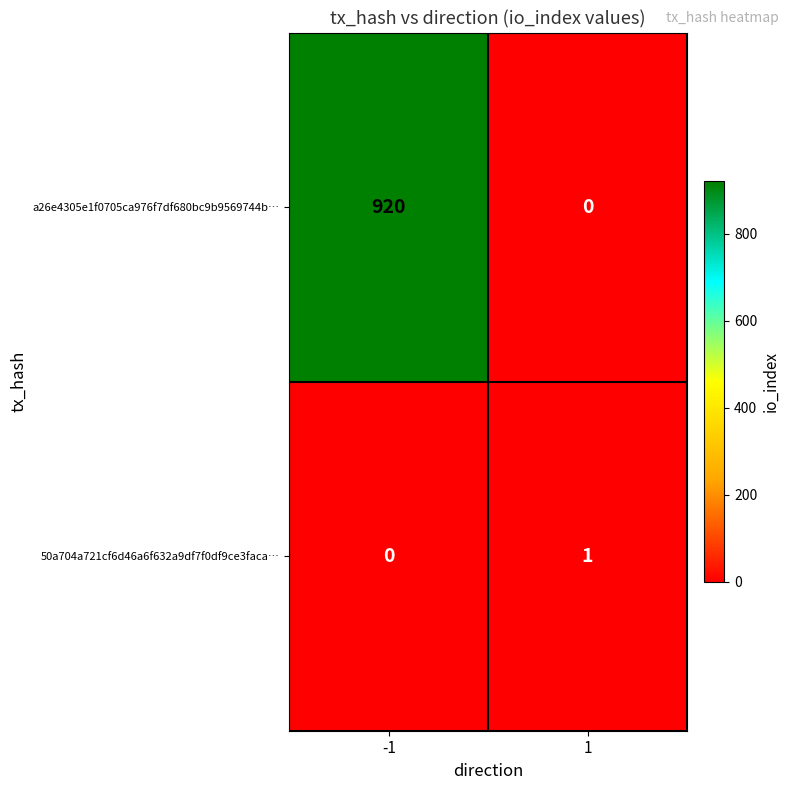

What is the average value of the a26e4305e1f0705ca976f7df680bc9b9569744b… series?

460